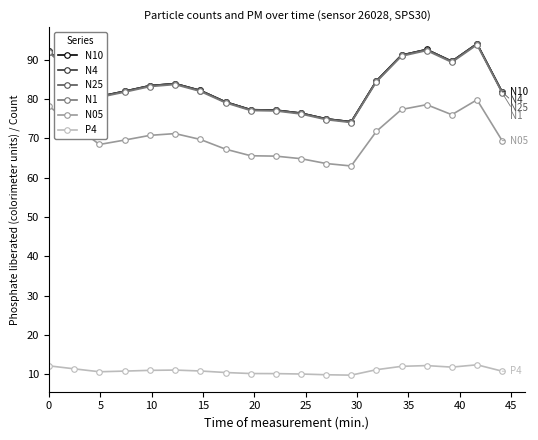

How many data points does each series have?

19